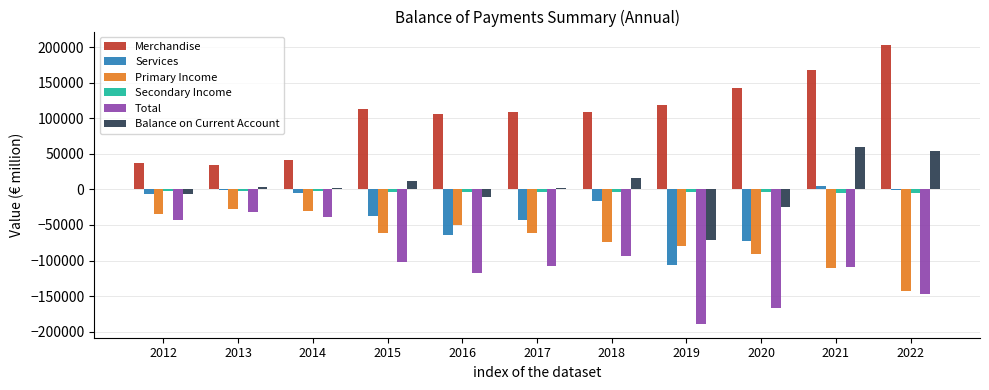

Which series has the largest total across all categories?

Merchandise